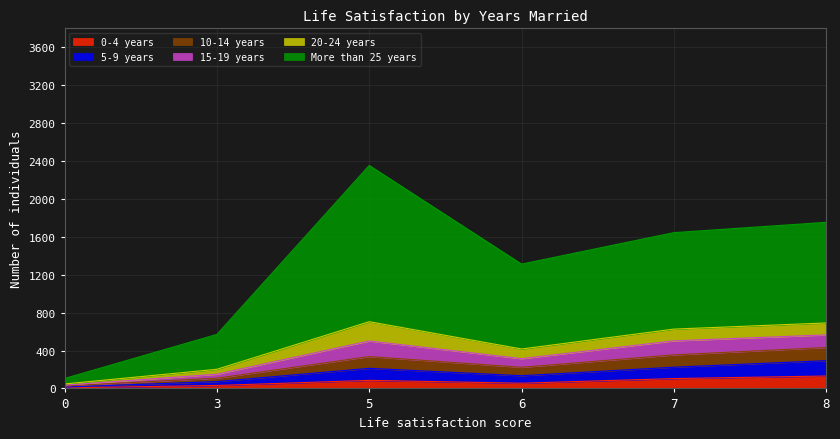

True or false: 20-24 years and 0-4 years cross at least once.

False